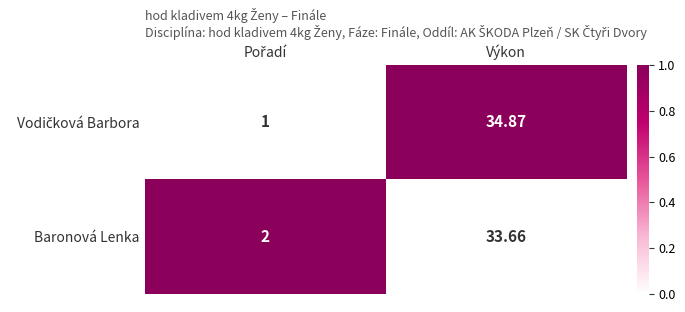

At which label does Baronová Lenka reach its peak?

Výkon